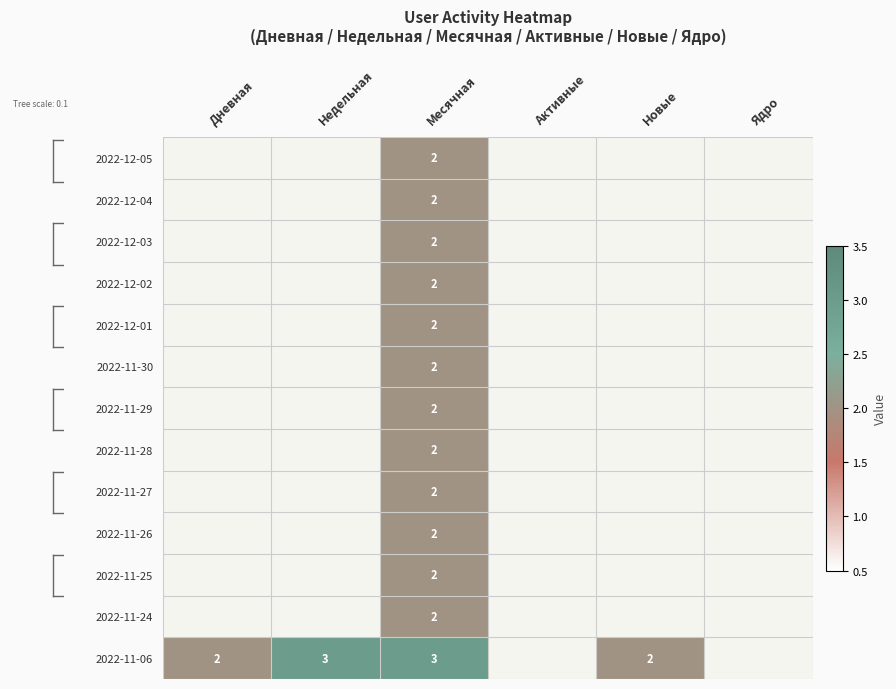

At which label is 2022-11-06 closest to 2?

Дневная